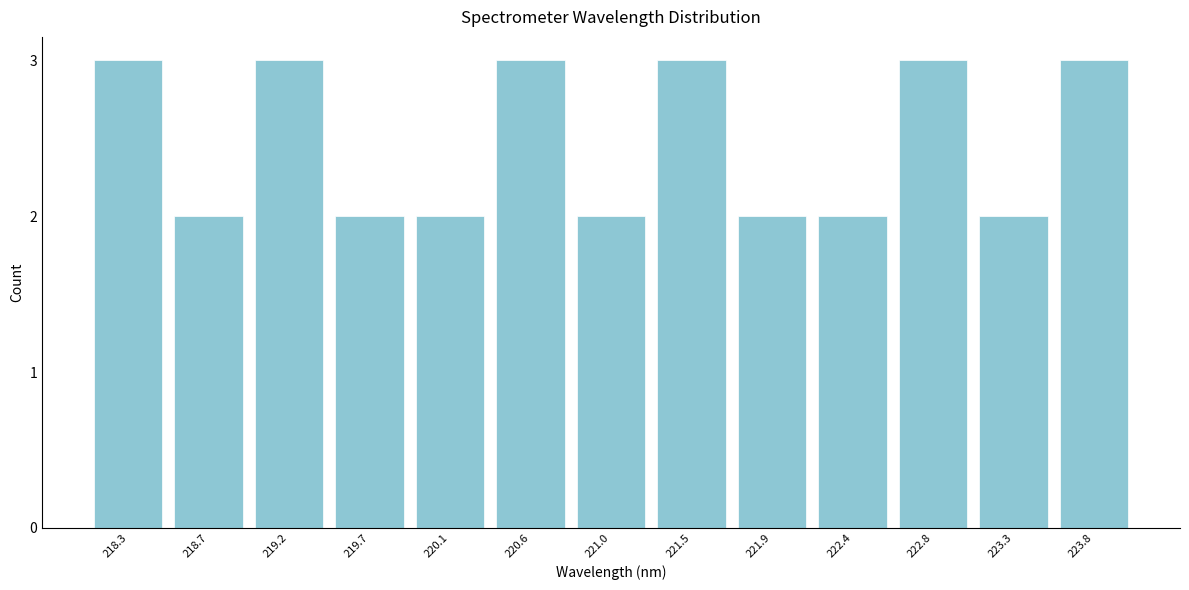

Reading left to right, list all the values displayed in this chart.

3	2	3	2	2	3	2	3	2	2	3	2	3